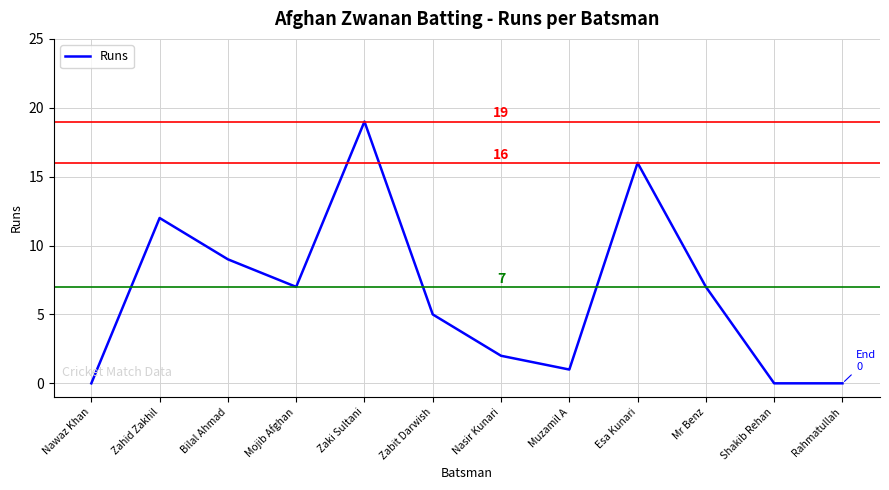

What is the difference between the values at Bilal Ahmad and Mr Benz?

2